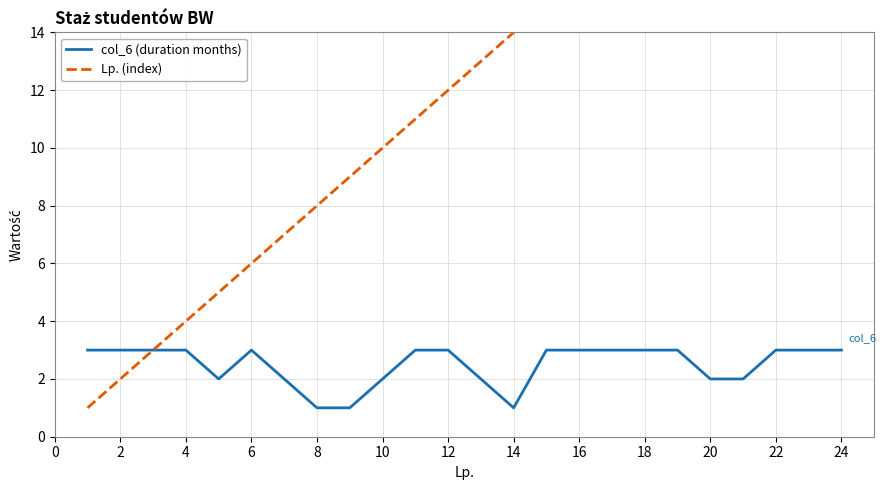

The value of col_6 (duration months) at 2 is 1. True or false?

False